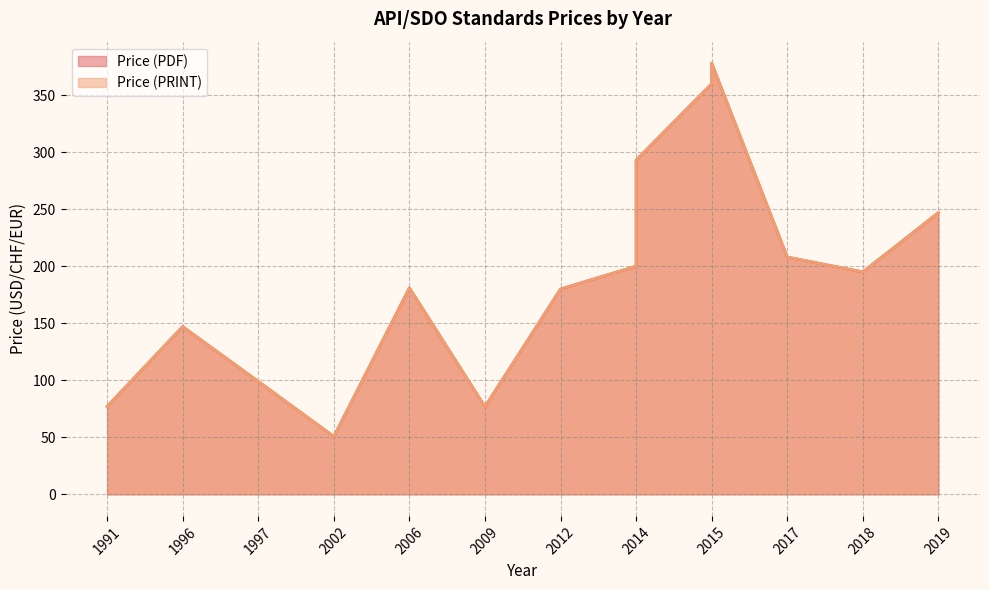

What is the sum of the Price (PDF) values at 2019 and 2009?

323.8